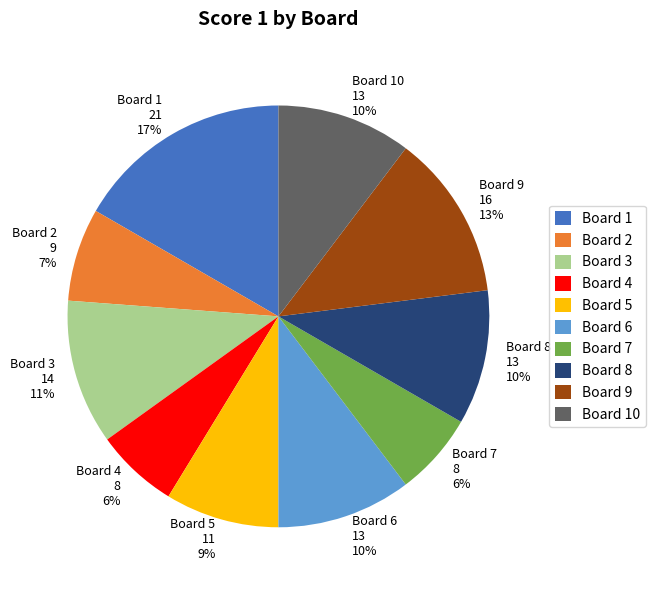

Combined, do Board 8 and Board 5 account for over 50%?

No